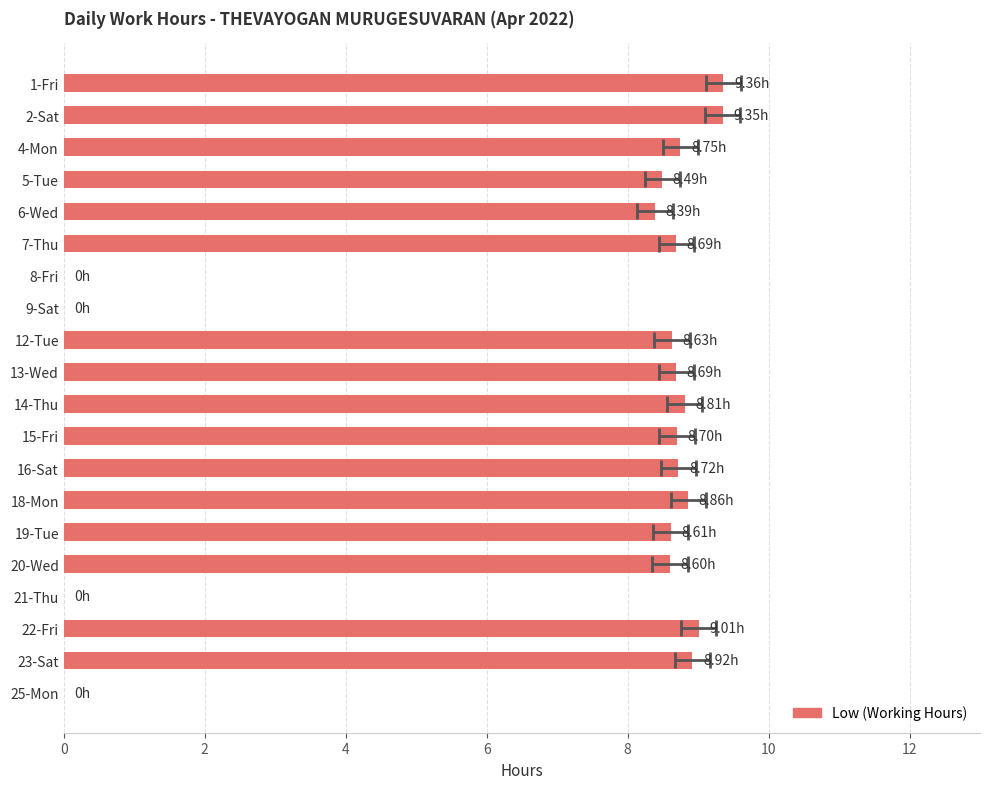

How many data points are above 8?

16